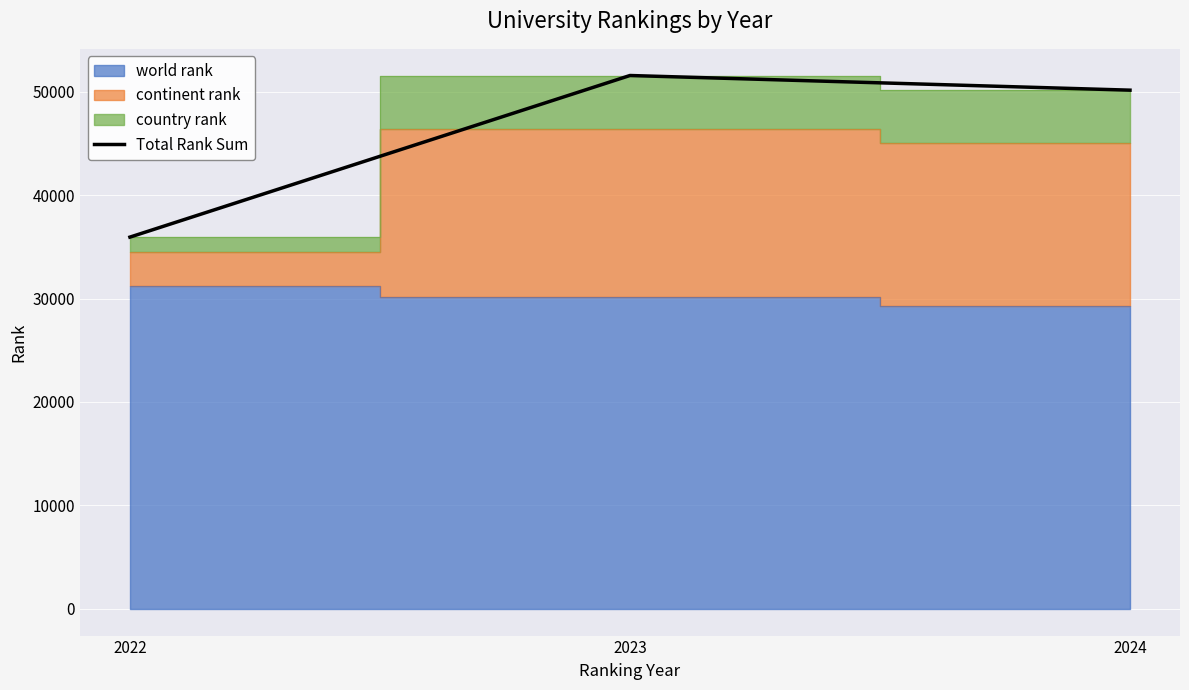

What is the change in value from 2022 to 2024?

+14202